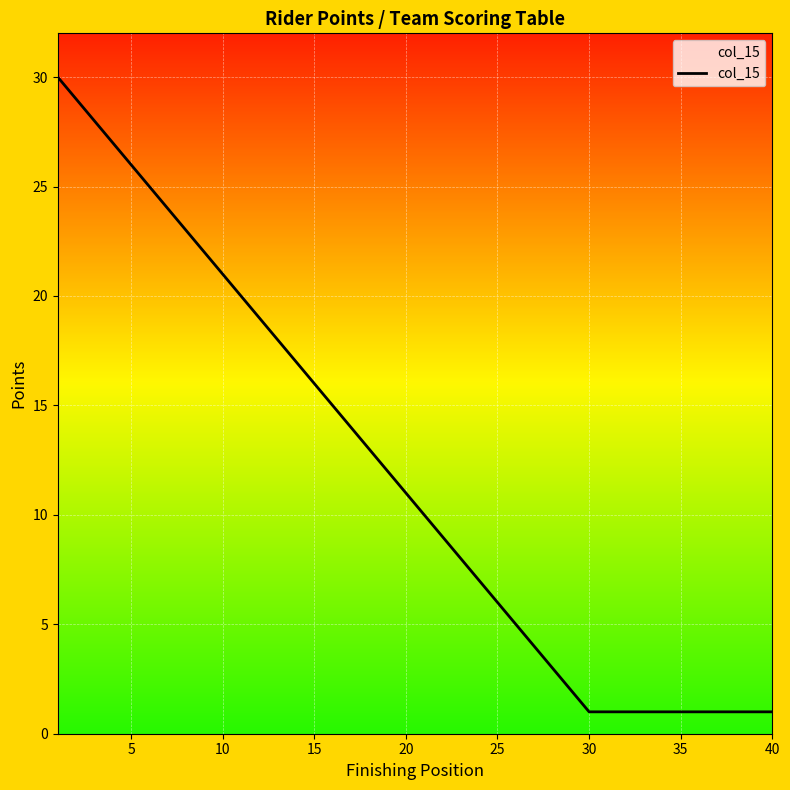

What is the greatest value displayed?

30